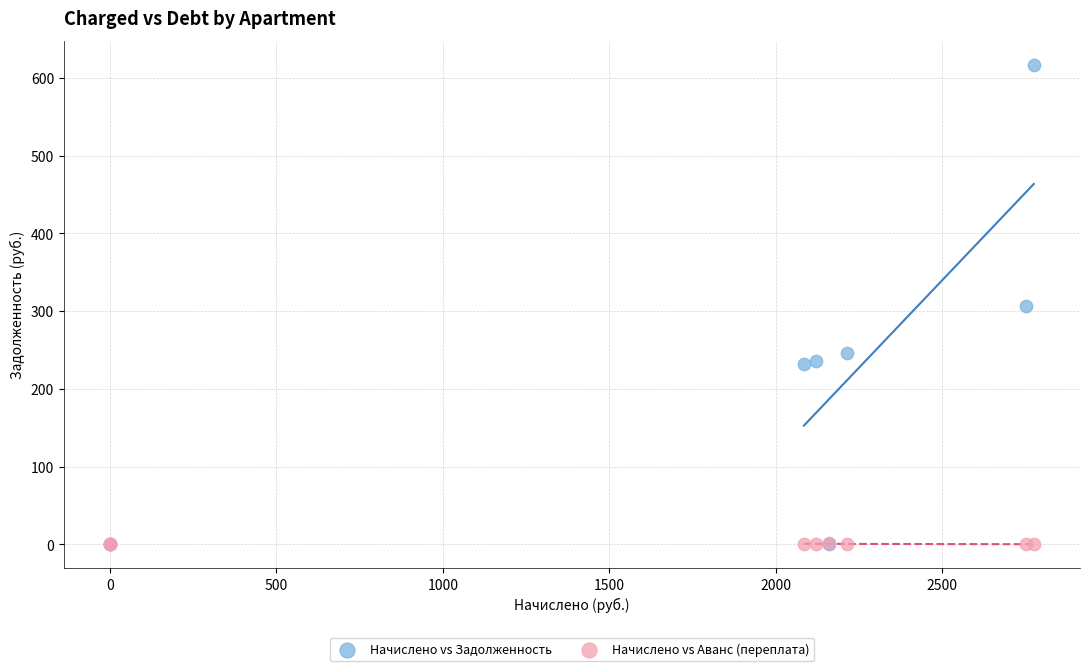

What are all the series names shown in the legend?

Начислено vs Задолженность, Начислено vs Аванс (переплата)